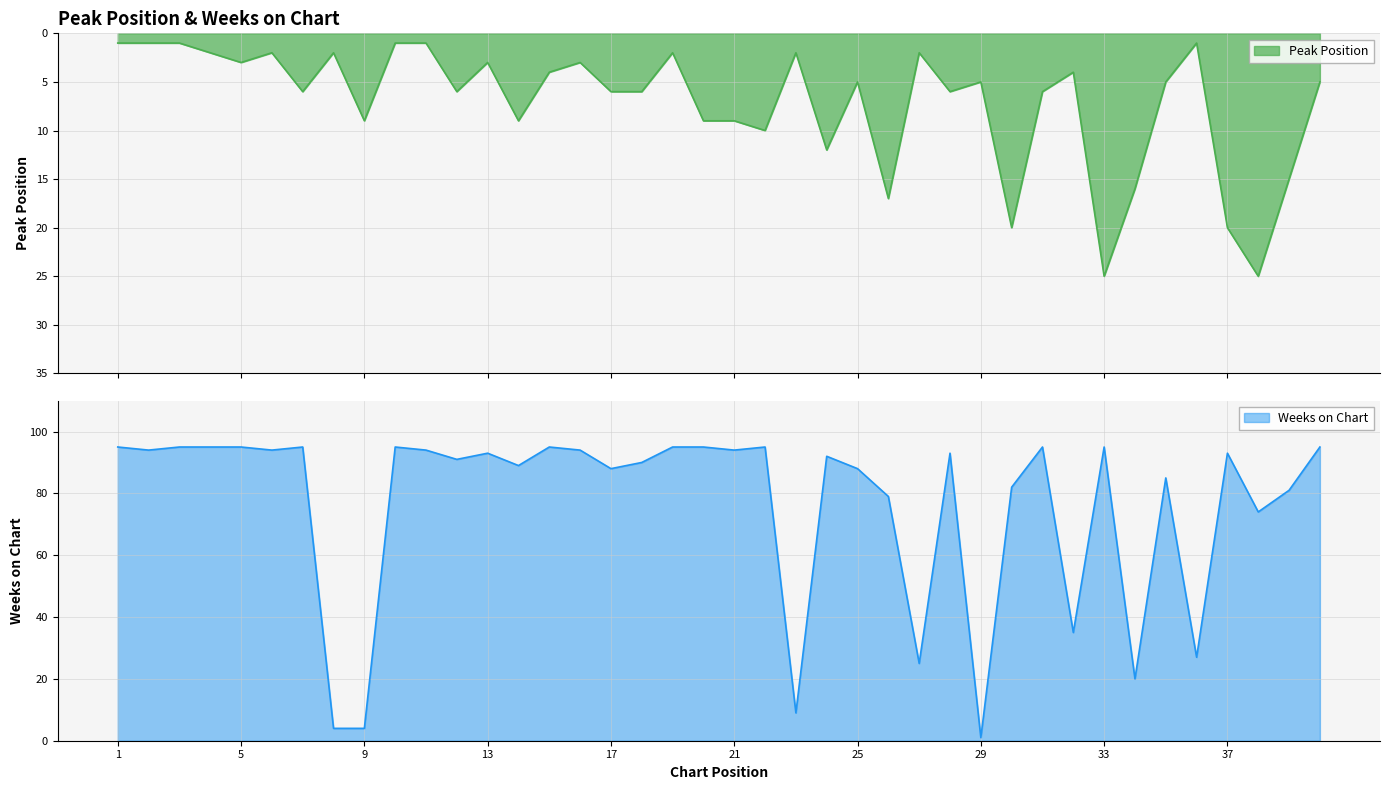

Rank the categories by Peak Position value from highest to lowest.

33, 38, 30, 37, 26, 34, 39, 24, 22, 9, 14, 20, 21, 7, 12, 17, 18, 28, 31, 25, 29, 35, 40, 15, 32, 5, 13, 16, 4, 6, 8, 19, 23, 27, 1, 2, 3, 10, 11, 36